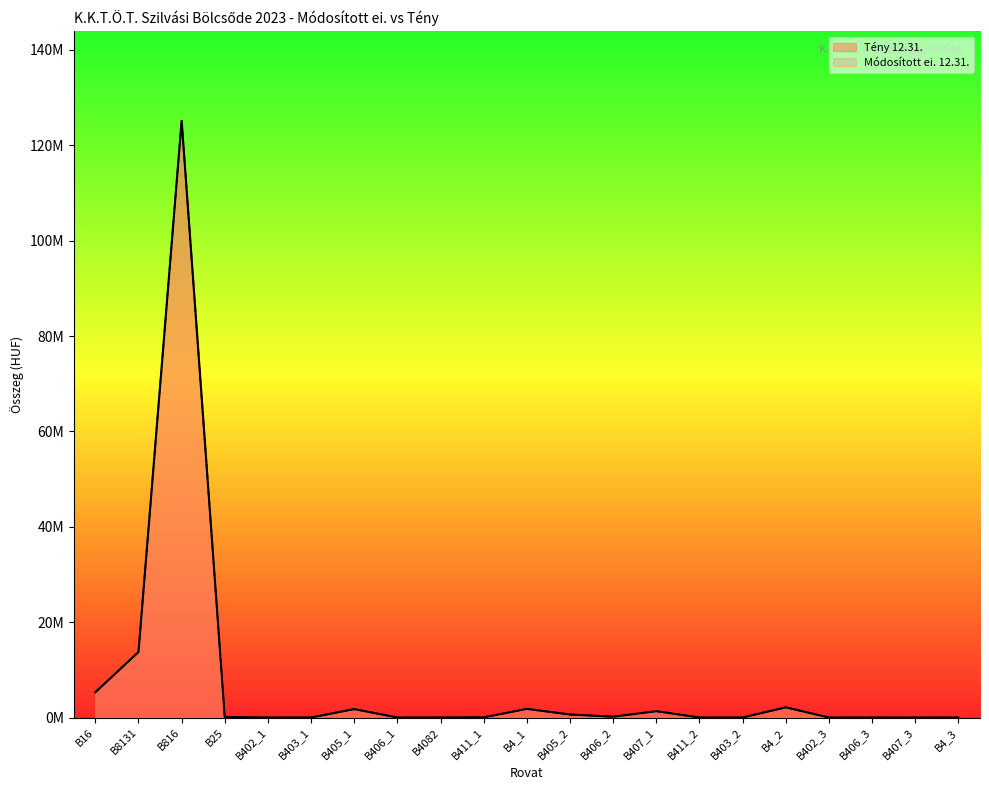

How many positive values are there?

14